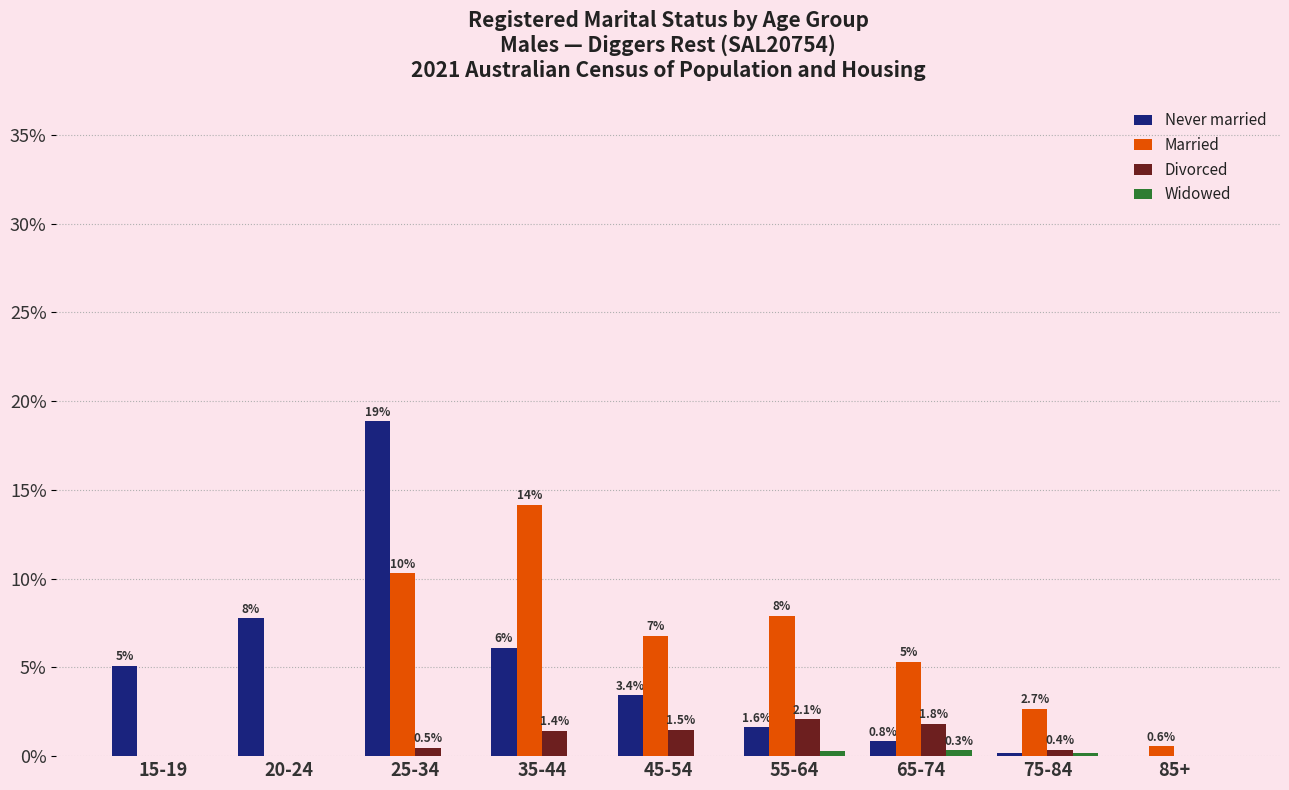

What is the sum of the Married values at 25-34 and 35-44?

24.5